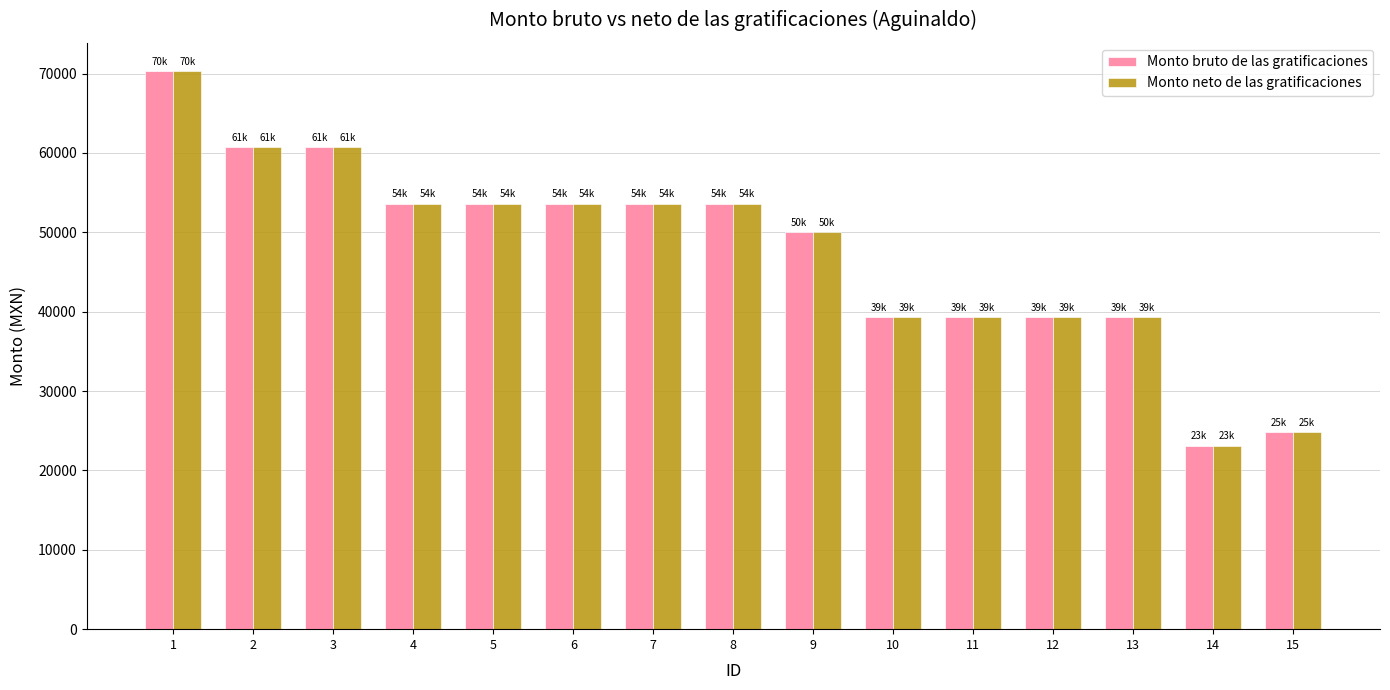

Reading left to right, extract all data points from this chart.

Monto bruto de las gratificaciones: 1=70352.1	2=60782.1	3=60782.1	4=53609.1	5=53609.1	6=53609.1	7=53609.1	8=53609.1	9=50065.8	10=39365.2	11=39365.2	12=39365.2	13=39365.2	14=23124.8	15=24877.3
Monto neto de las gratificaciones: 1=70352.1	2=60782.1	3=60782.1	4=53609.1	5=53609.1	6=53609.1	7=53609.1	8=53609.1	9=50065.8	10=39365.2	11=39365.2	12=39365.2	13=39365.2	14=23124.8	15=24877.3